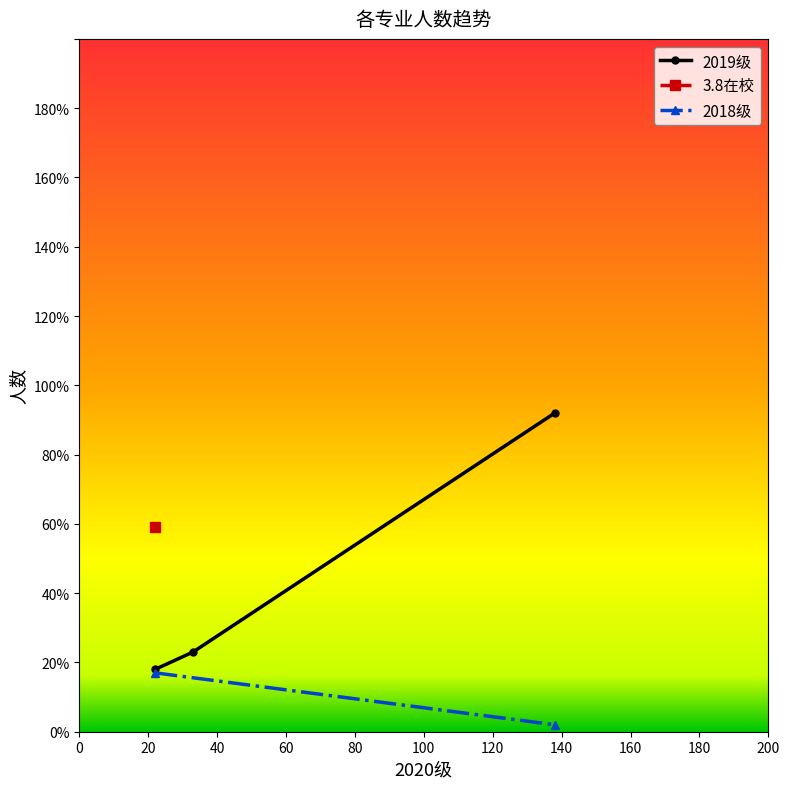

What is the lowest value of the 2019级 series?

18